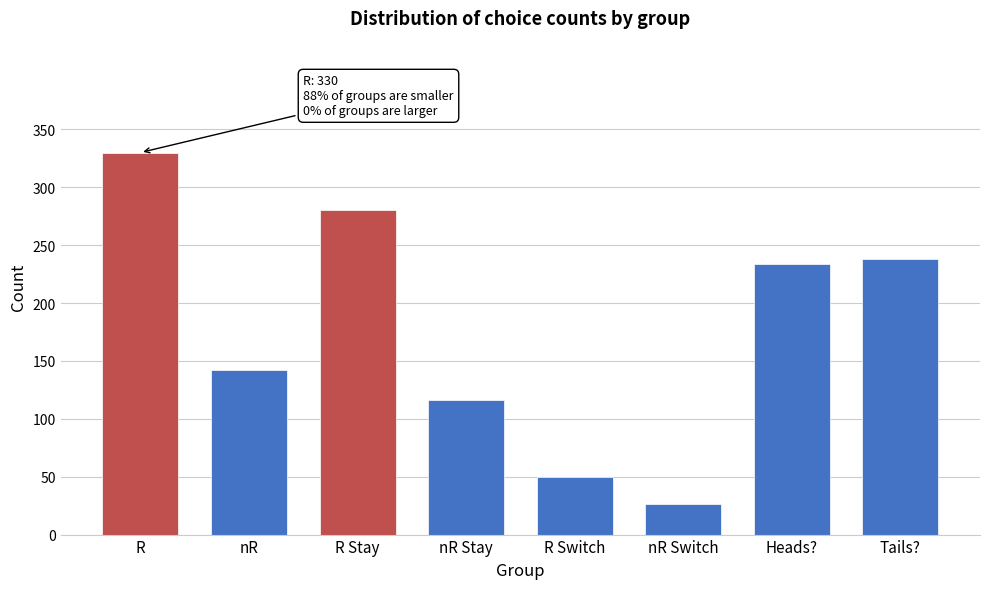

Reading left to right, list all the values displayed in this chart.

330	142	280	116	50	26	234	238